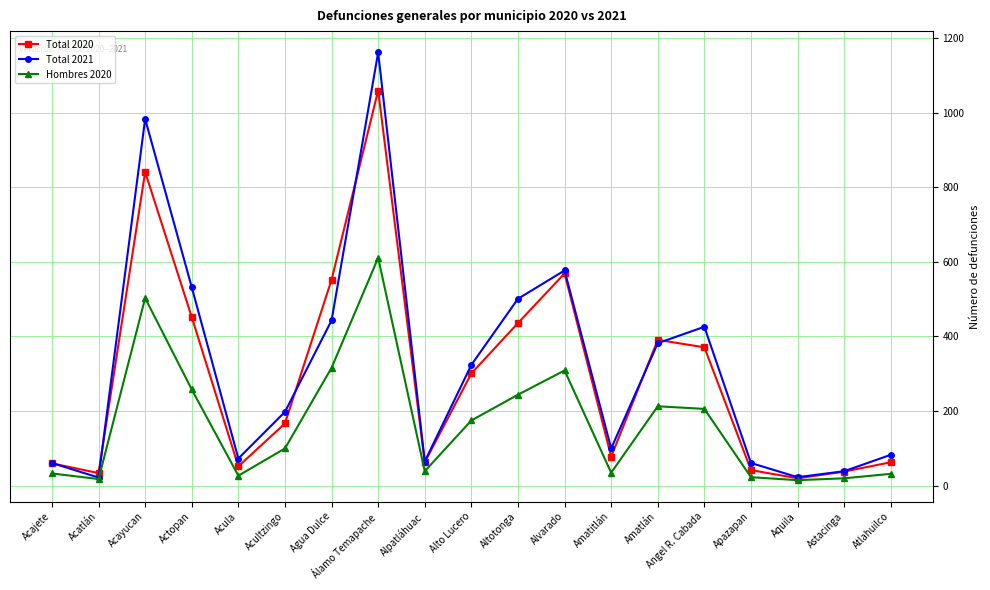

At which category is the sum across all series the highest?

Álamo Temapache